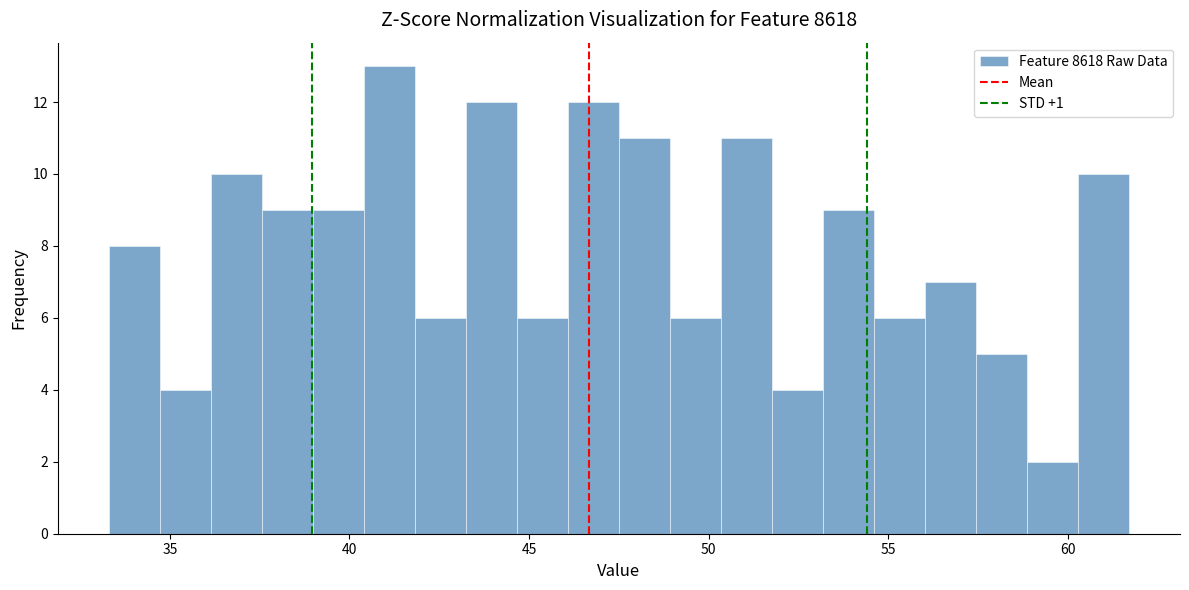

Read against the x-axis, roughly where is the centre of the tallest bar?

41.0